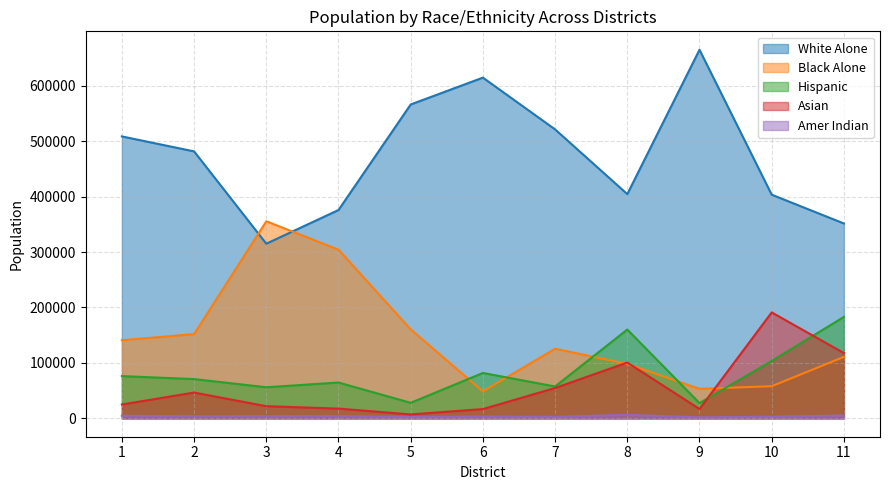

Which series has the largest total across all categories?

White Alone